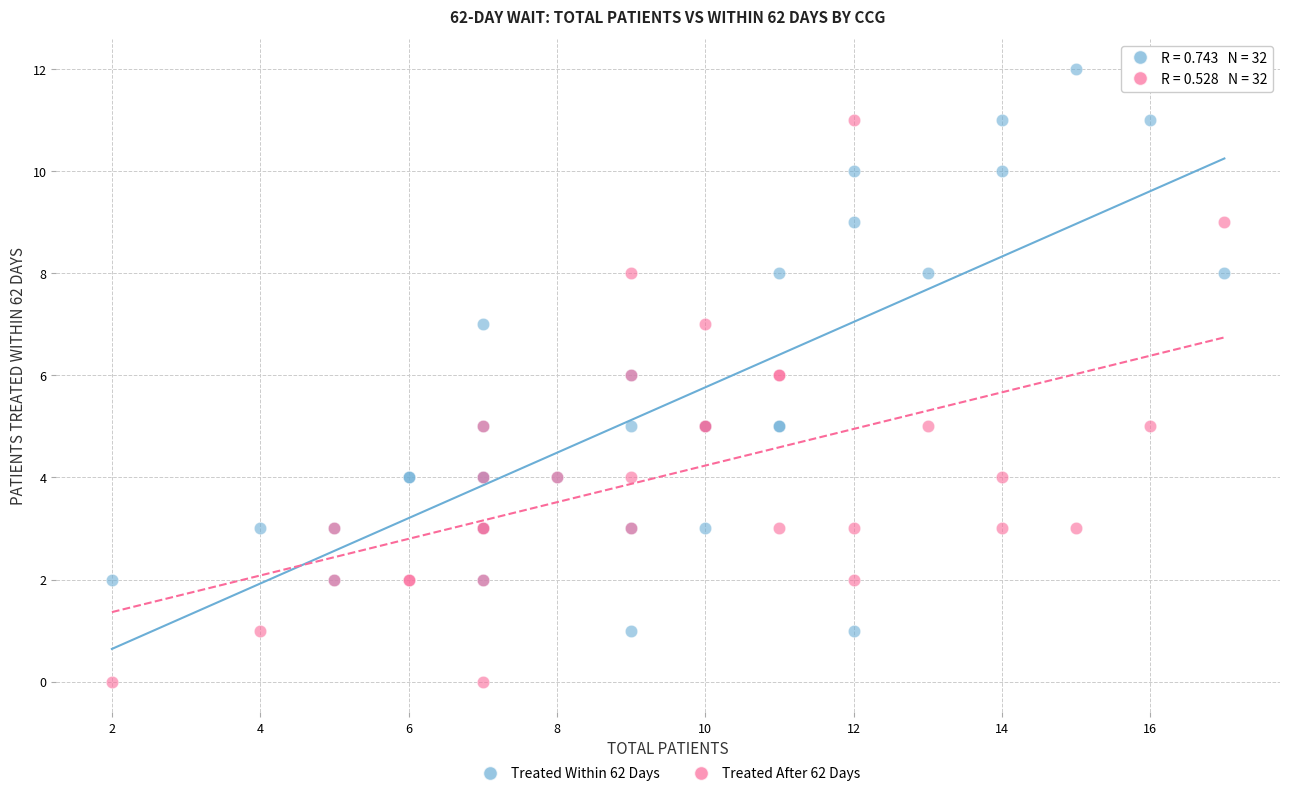

Which series reaches the minimum Y coordinate?

Treated After 62 Days